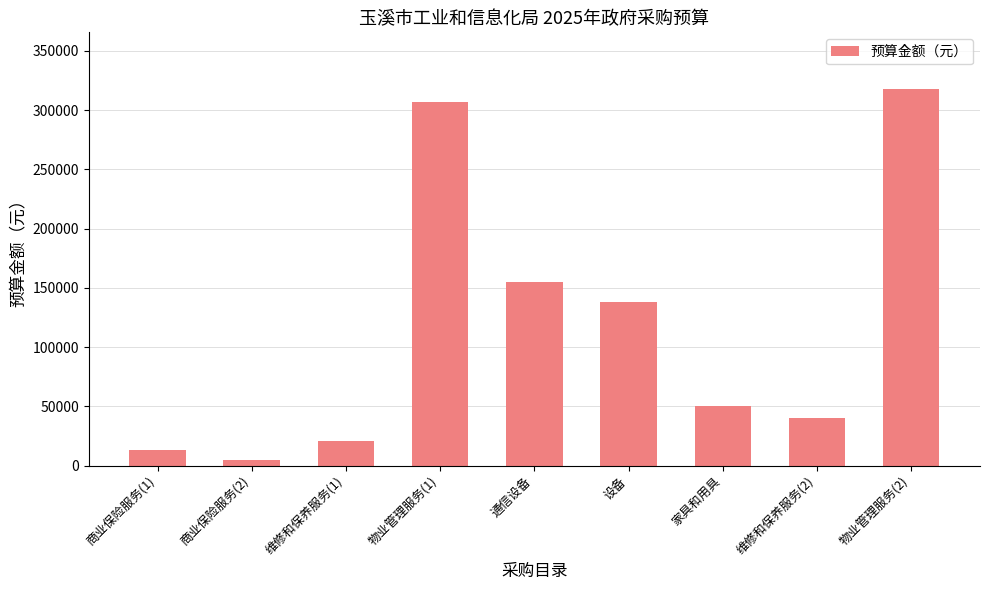

Approximately how many times larger is the value at 商业保险服务(1) compared to 维修和保养服务(2)?

0.3